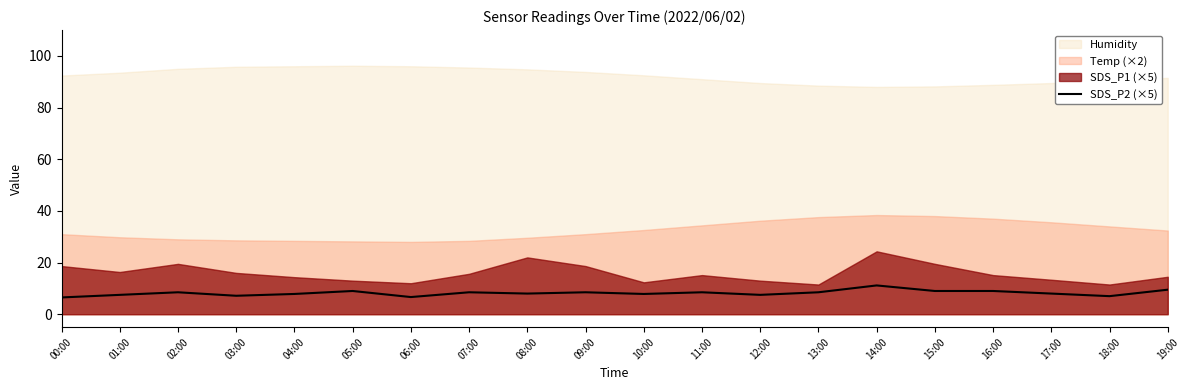

What is the lowest value of the SDS_P2 (×5) series?

6.5